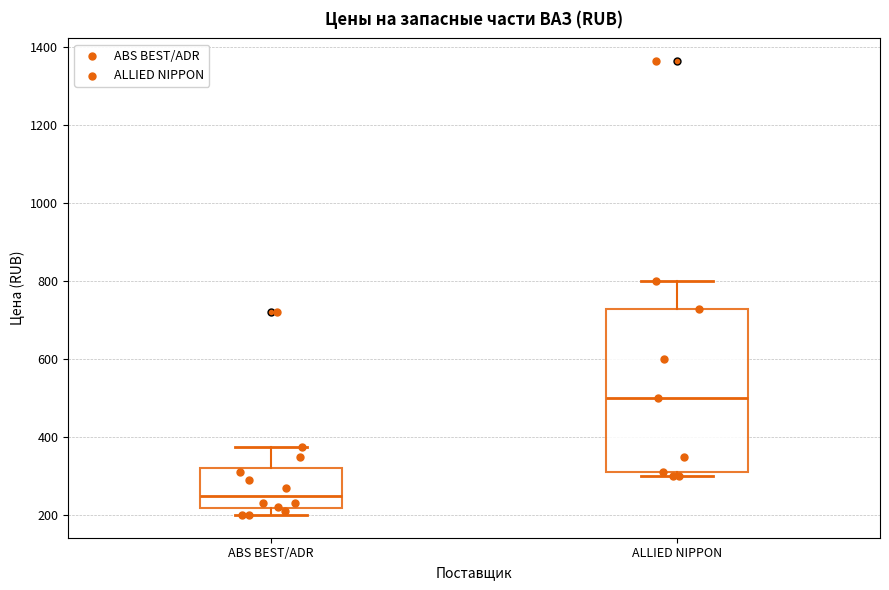

Which box's median line is the highest?

ALLIED NIPPON